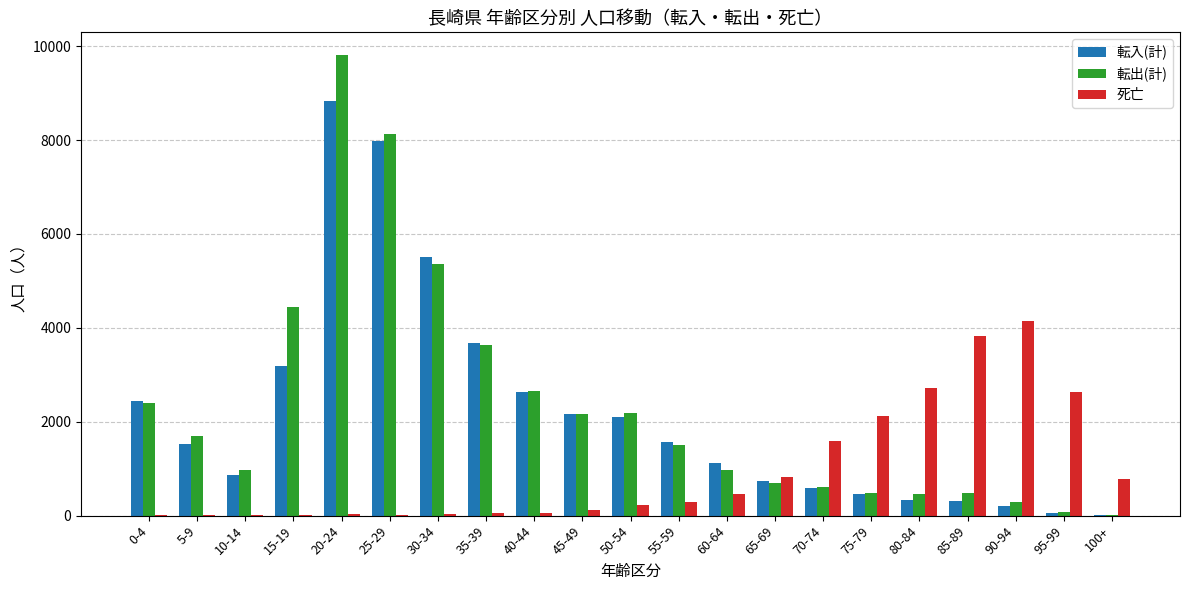

Which series changed the most between 0-4 and 100+?

転入(計)